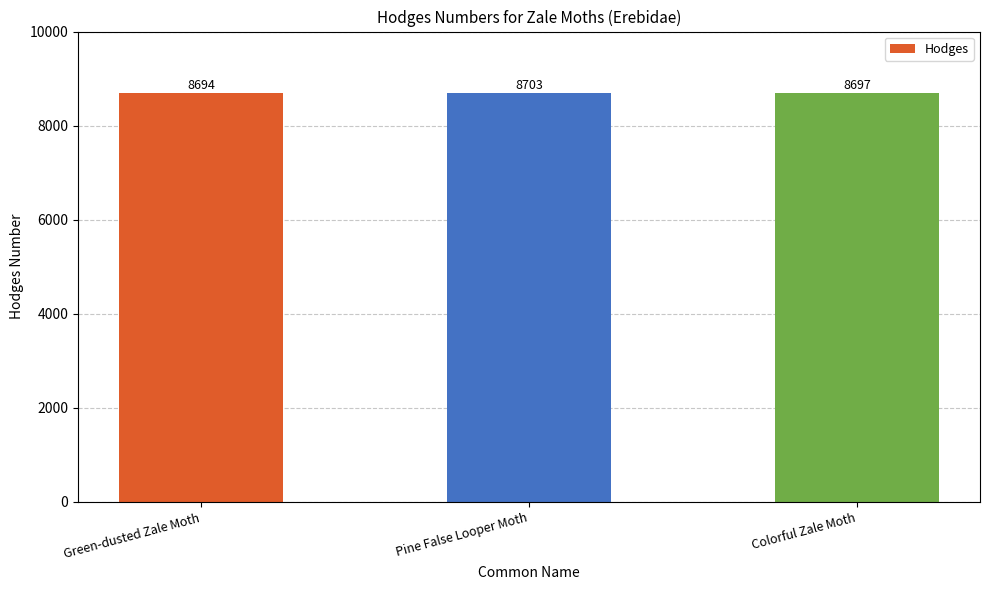

What is the difference between the maximum and minimum values?

9